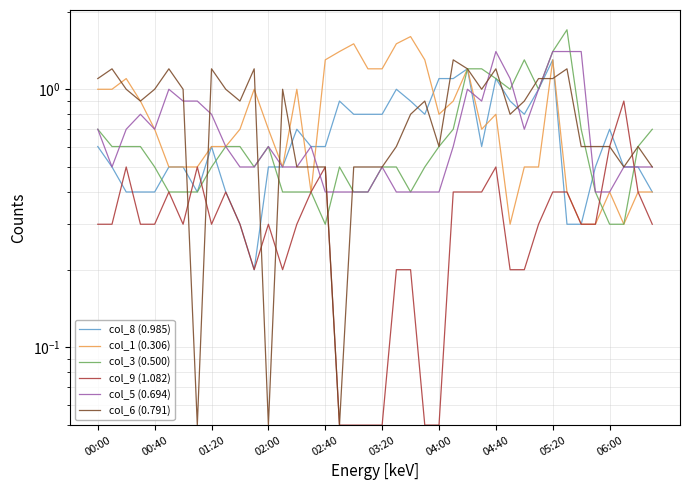

Is this an area chart (filled region under the line)?

No